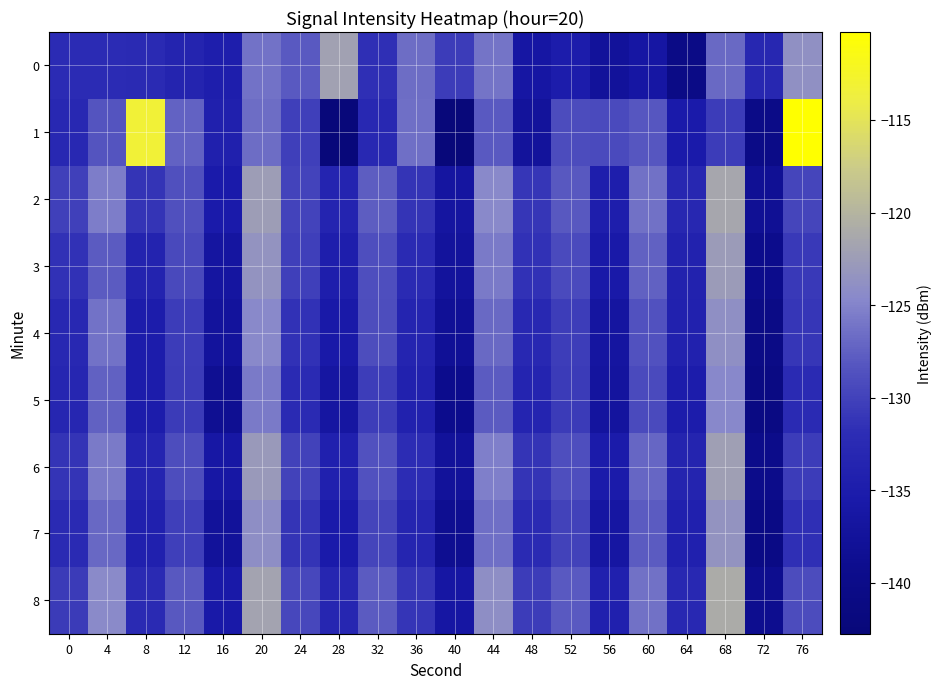

Which series has the widest spread of values?

1